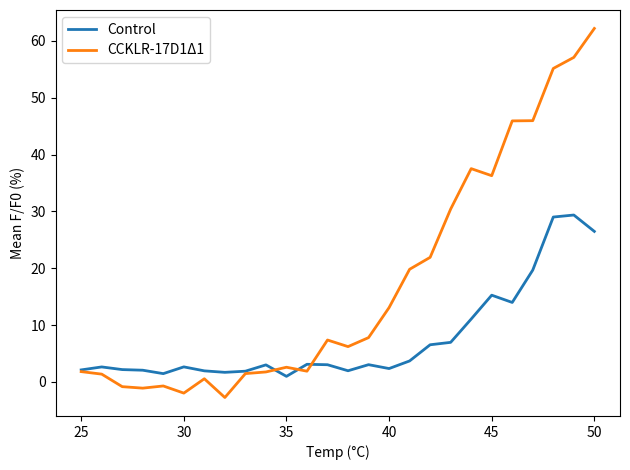

Which series has the largest total across all categories?

CCKLR-17D1Δ1